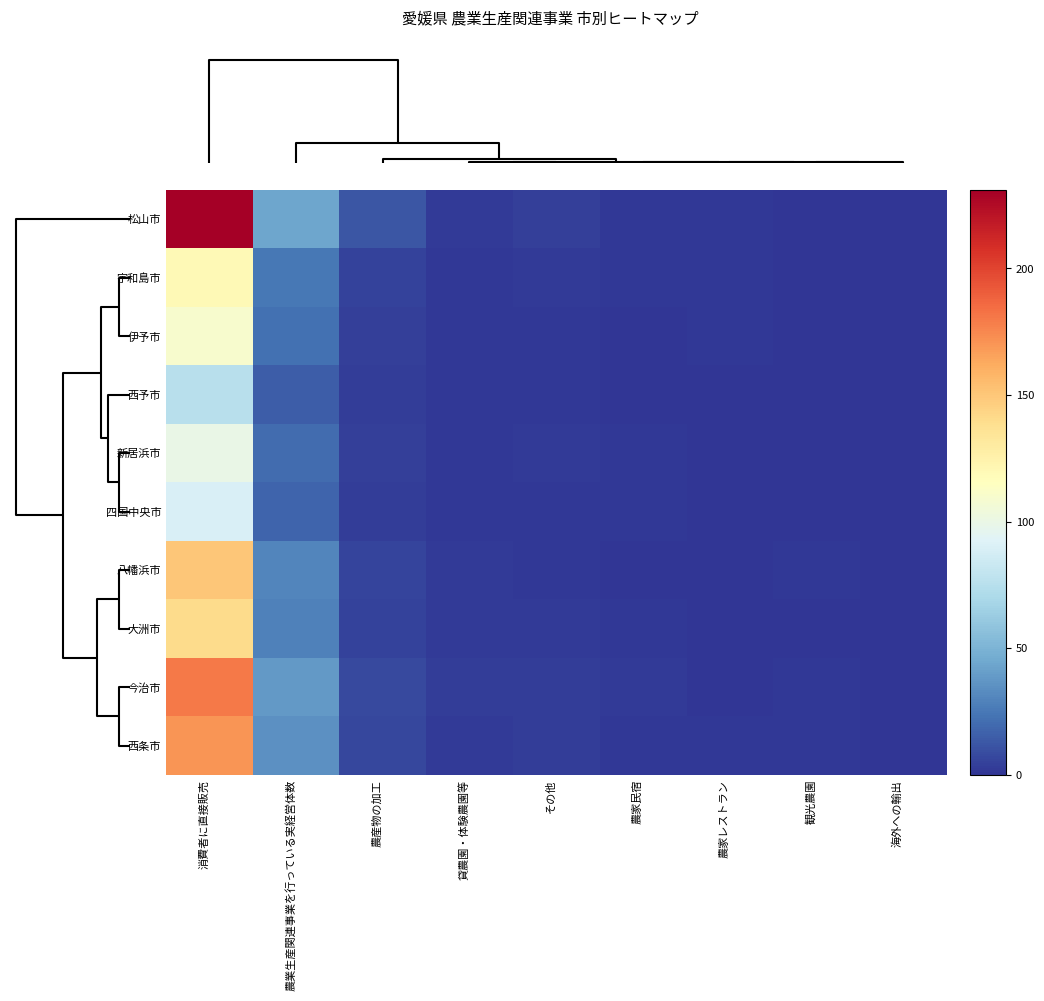

Which label corresponds to the smallest value in the chart?

観光農園